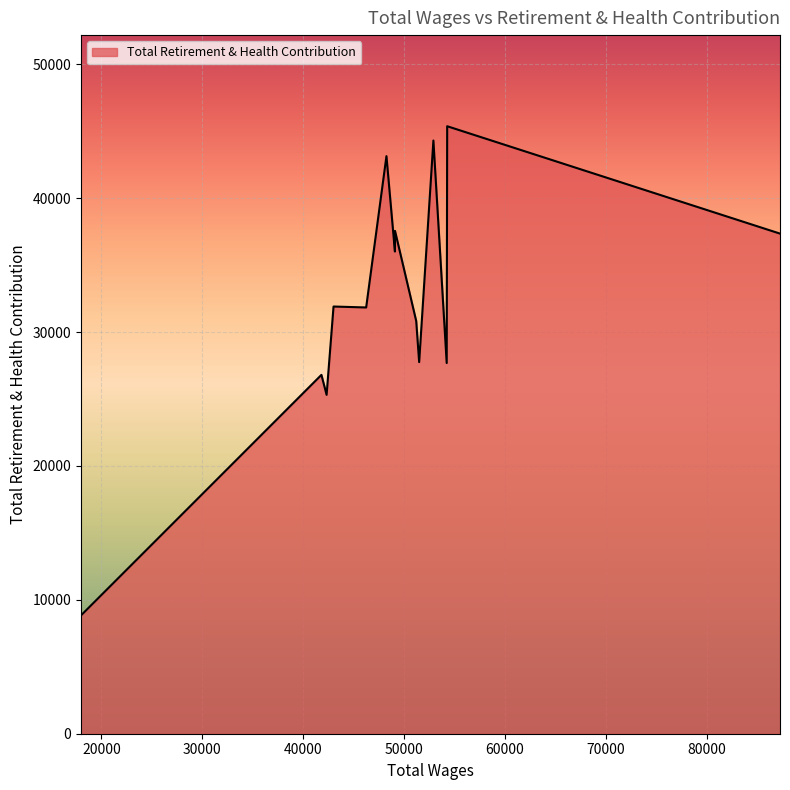

What is the difference between the maximum and minimum values?

36539